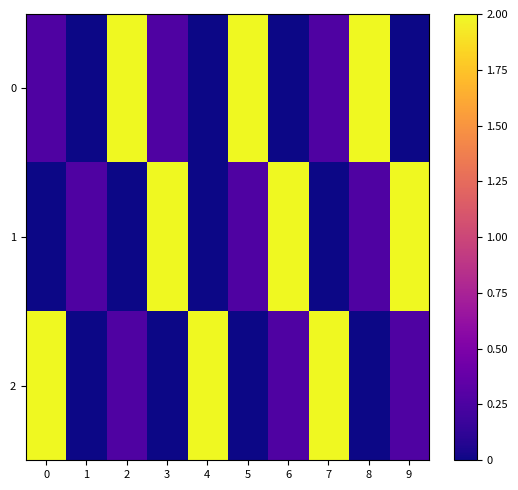

Rank the series by their maximum value, from lowest to highest.

0, 1, 2